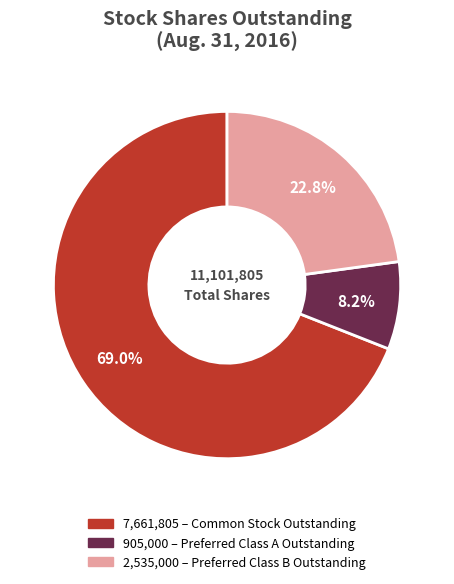

Is there a majority slice in this chart?

Yes